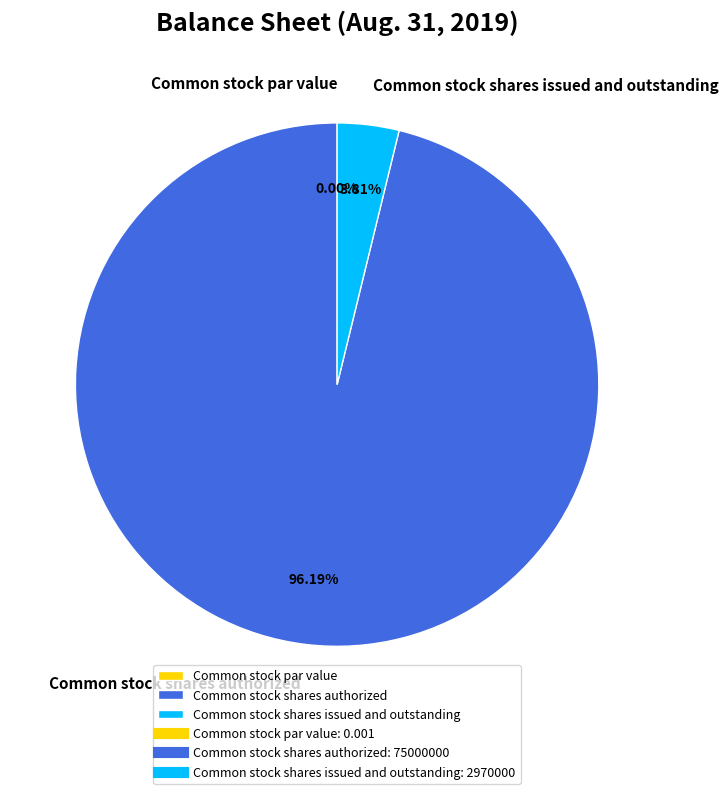

Which category accounts for the majority?

Common stock shares authorized